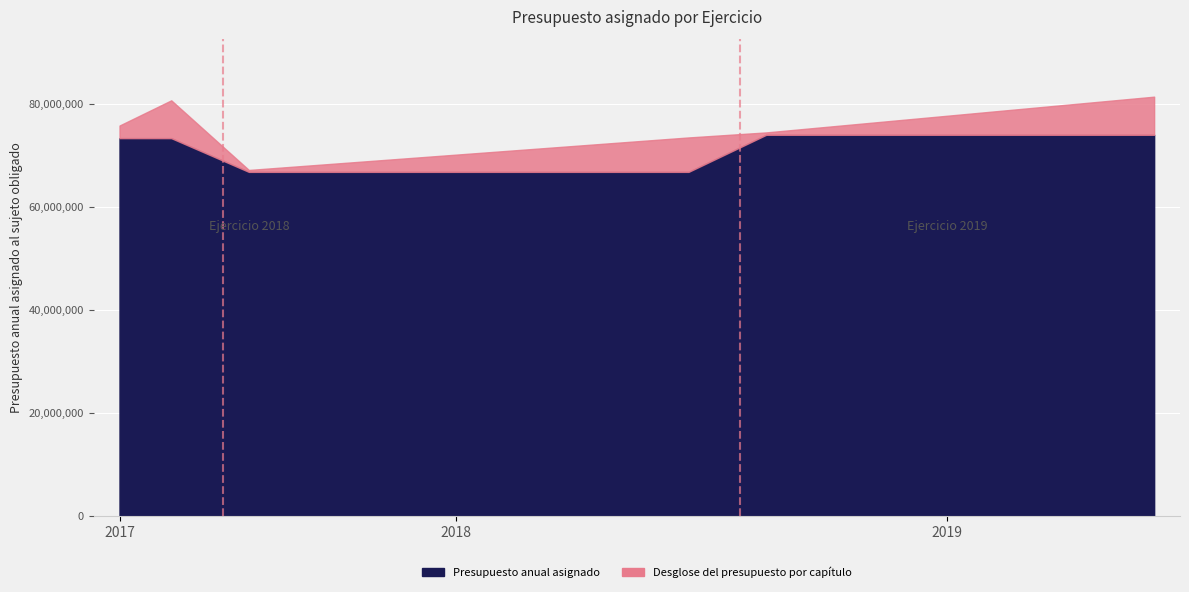

List the series in order of their peak value, lowest first.

Desglose del presupuesto por capitulo, Presupuesto anual asignado